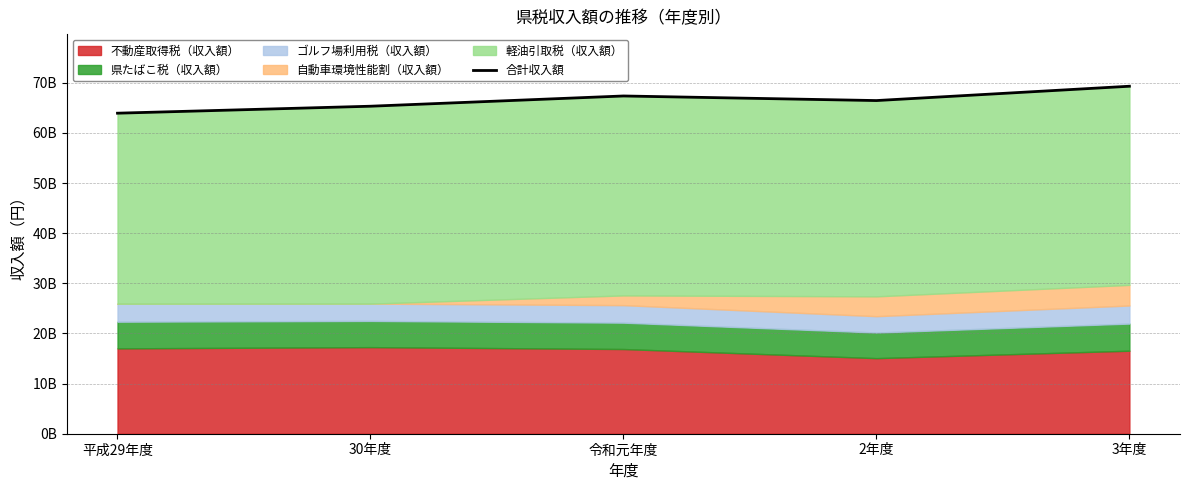

Approximately how many times larger is the value at 30年度 compared to 令和元年度?

1.0